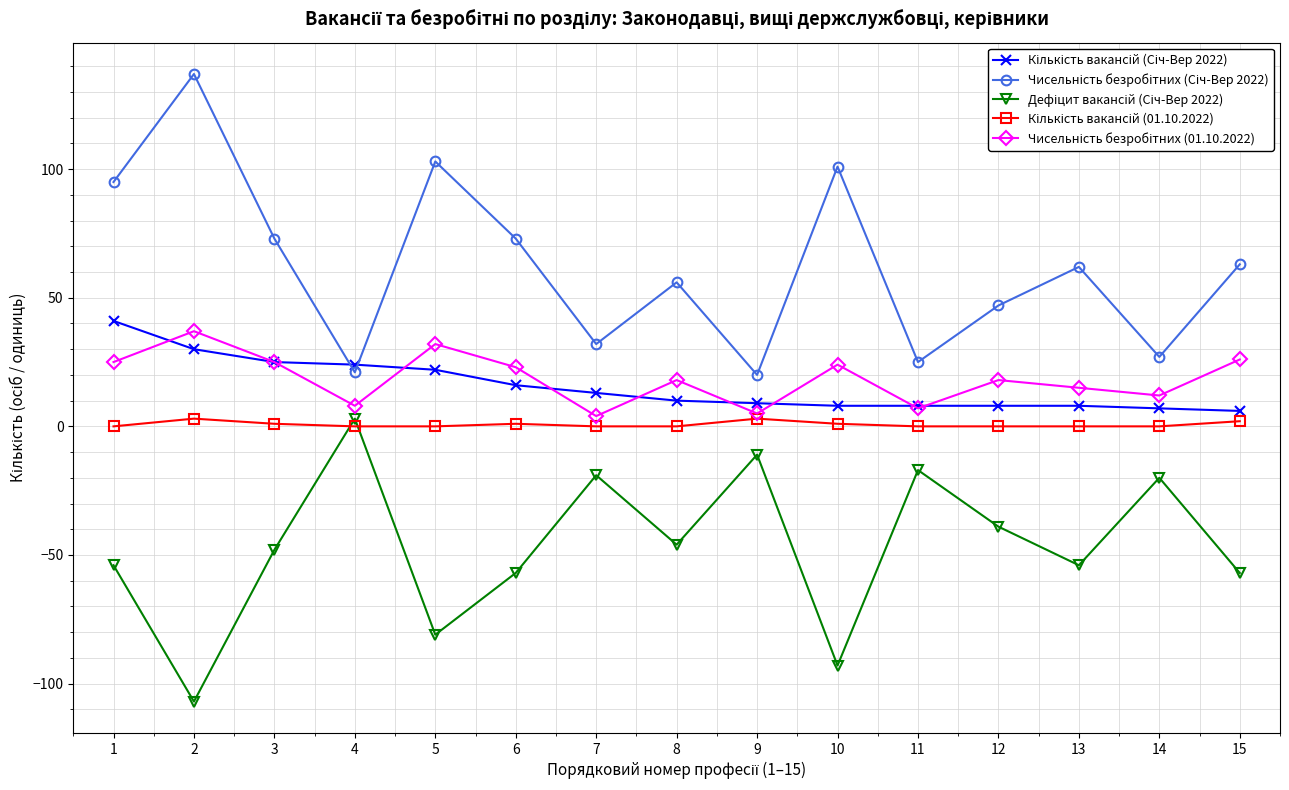

What is the maximum value shown in the chart?

137